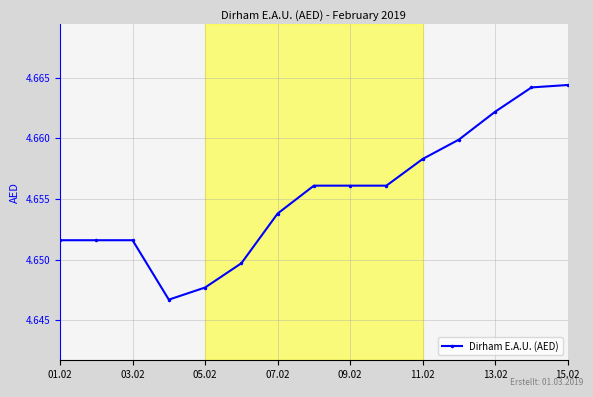

How many values are between 4 and 5?

15